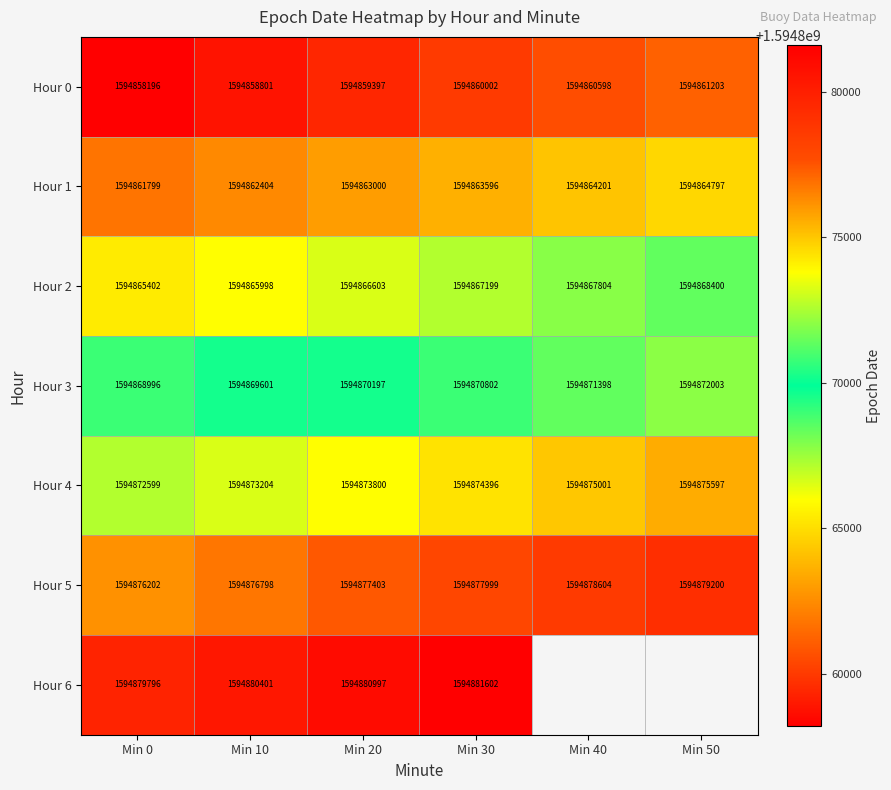

The Hour 4 series shows 635784850.4 at Min 30. True or false?

False